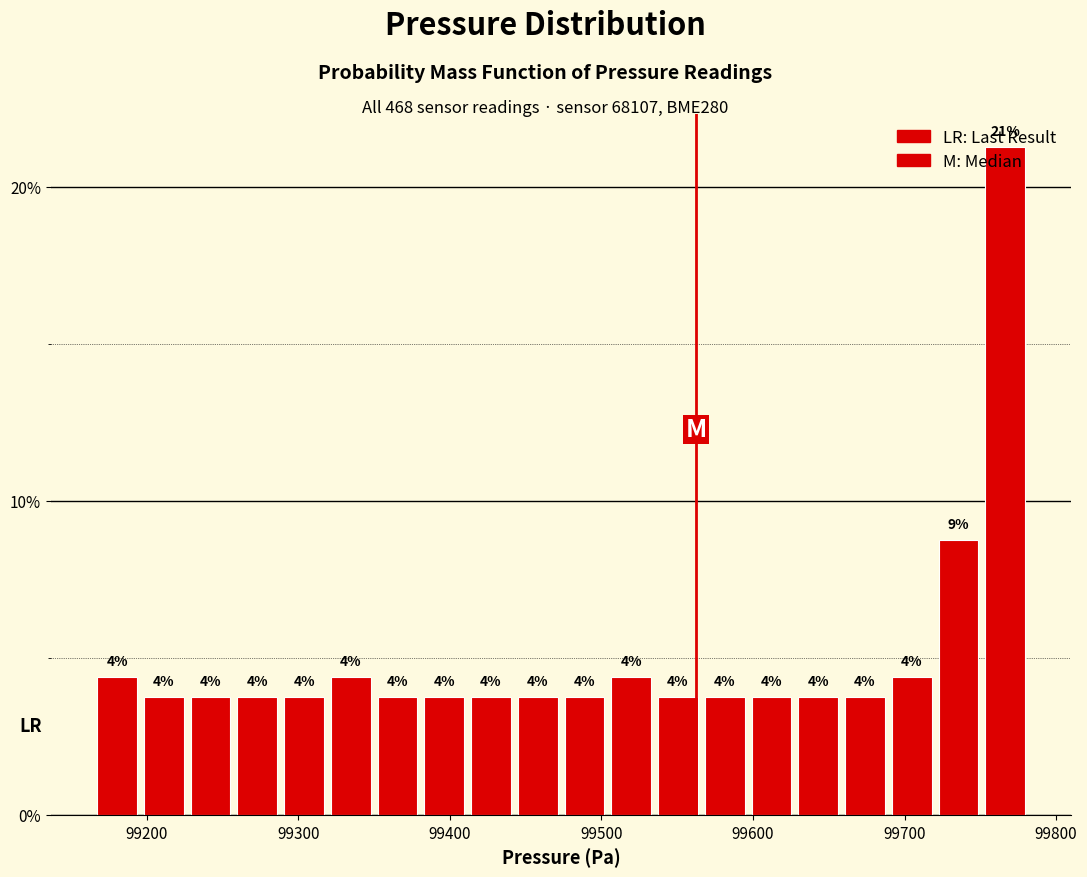

Around what value on the x-axis is the tallest bar? Give the approximate position of its centre, as read against the axis.

99770